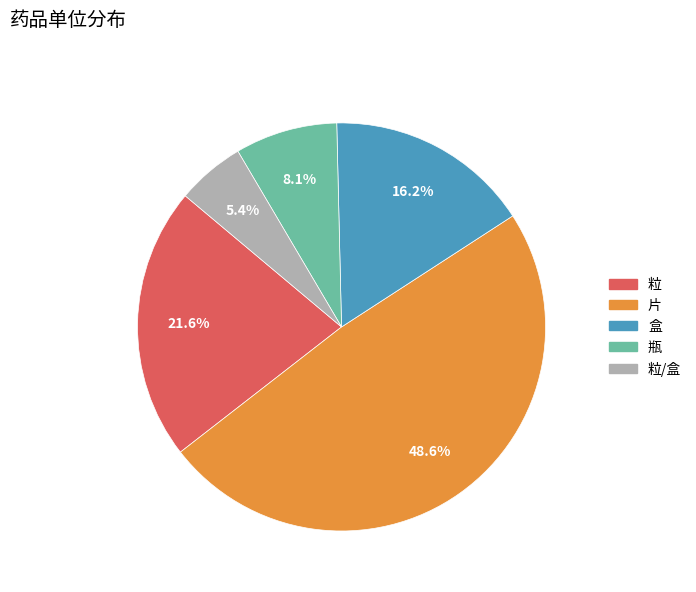

To the nearest percent, what percentage of the pie is 盒?

16%